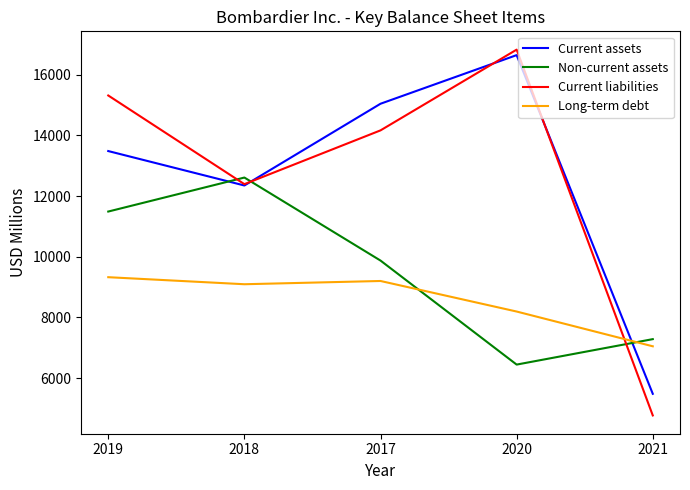

Count the number of categories in the chart.

5